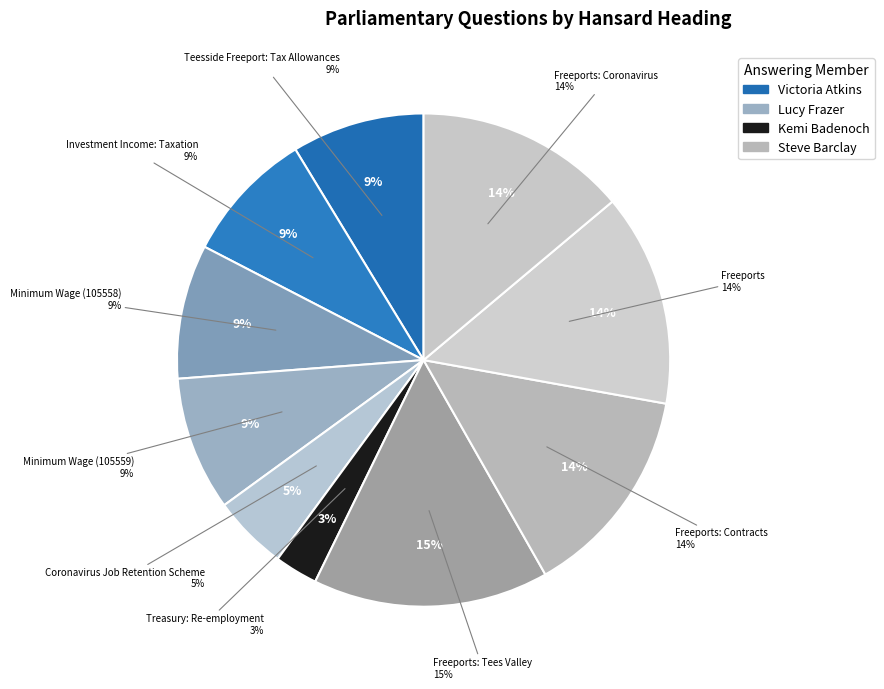

To the nearest percent, what percentage of the pie is Freeports: Contracts?

14%